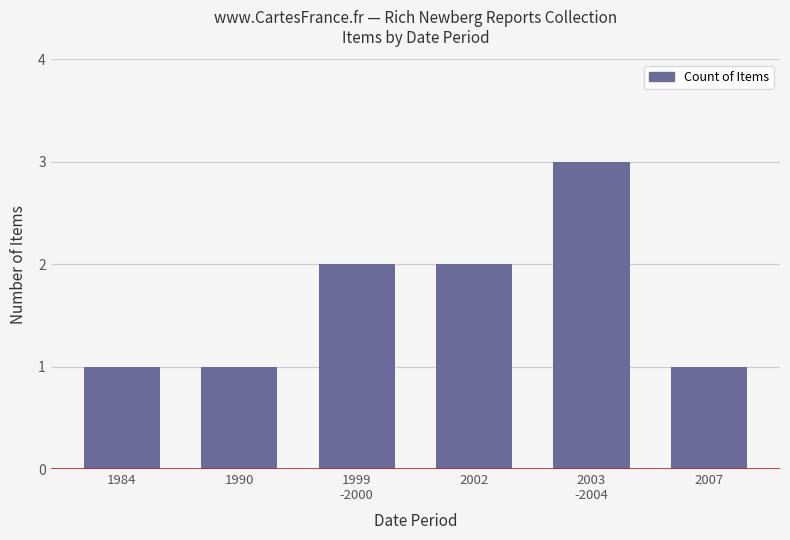

Does the chart contain stacked bars?

No